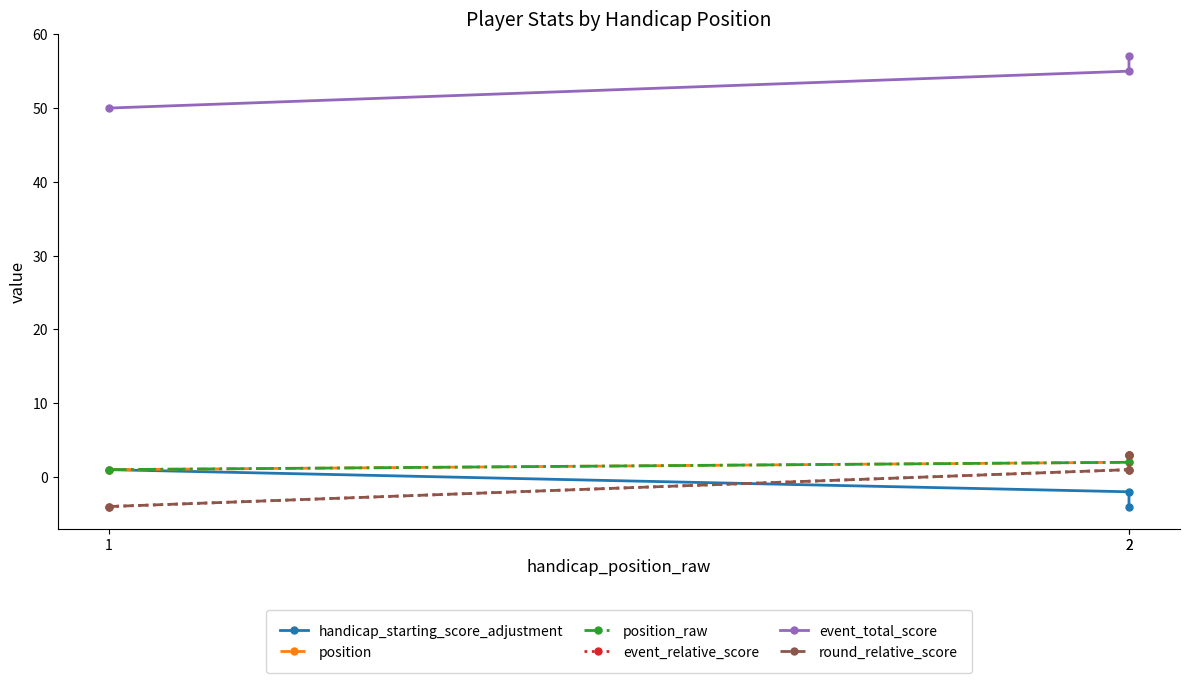

Which has a higher value, 2 or 2?

2